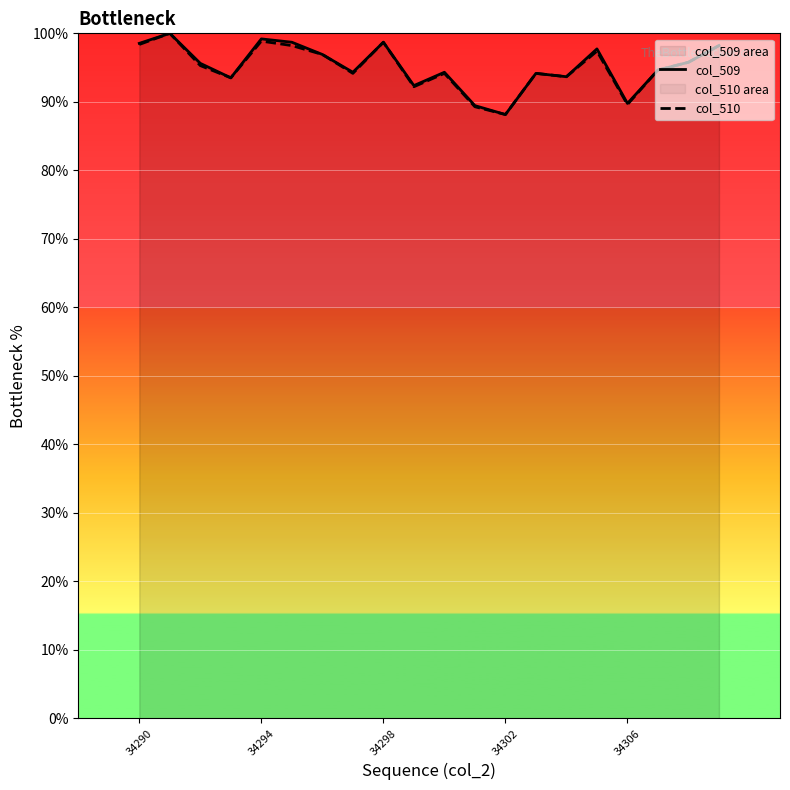

How many values in the col_509 series are below 95?

10